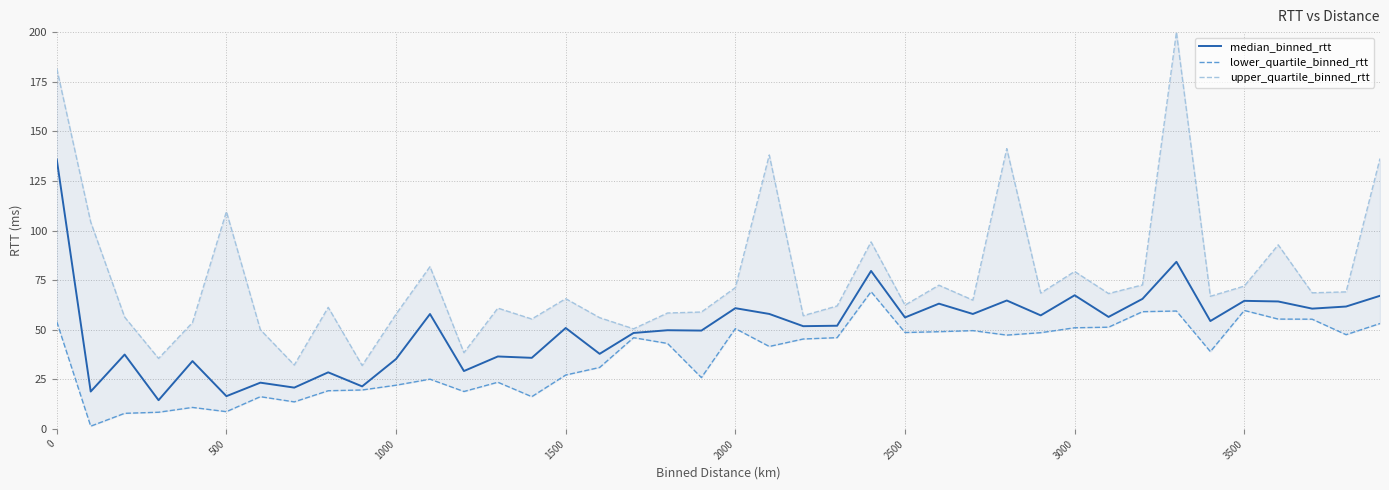

True or false: upper_quartile_binned_rtt and lower_quartile_binned_rtt intersect in this chart.

False